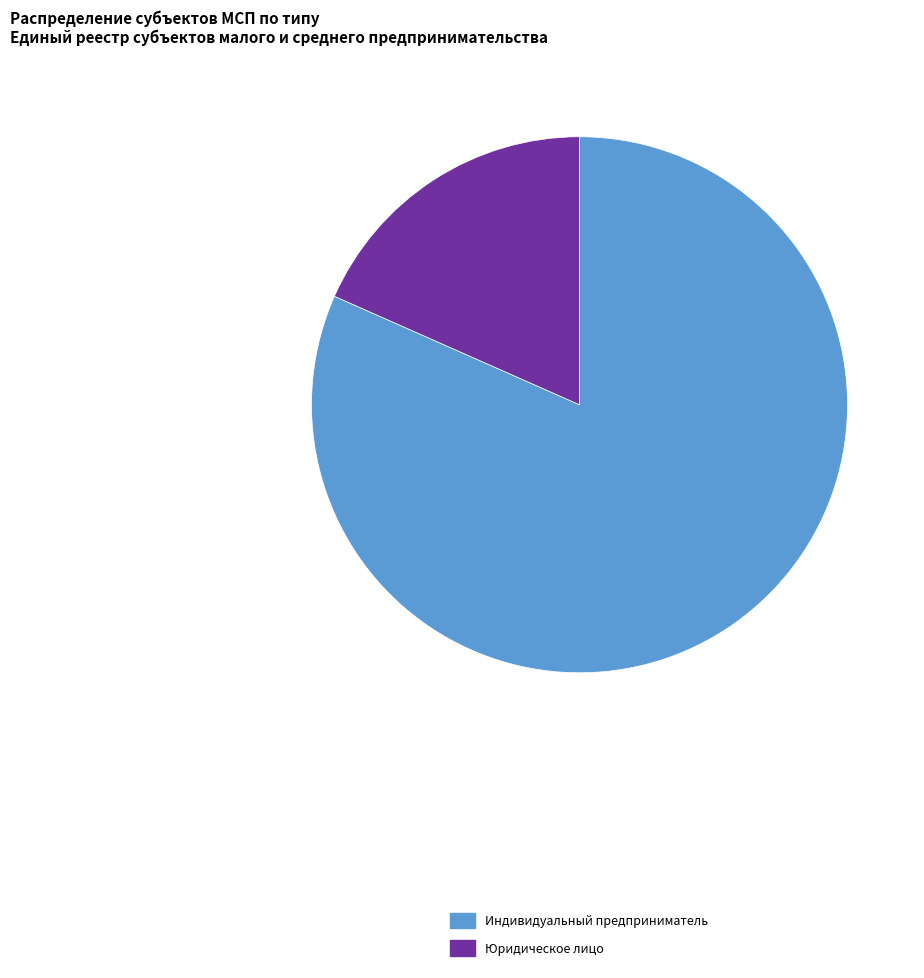

The Индивидуальный предприниматель slice represents 96% of the pie. True or false?

False